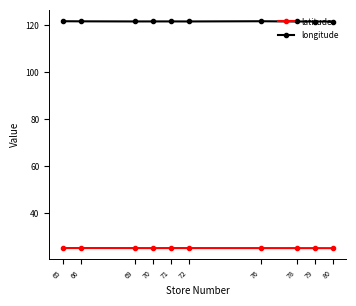

What is the minimum value for latitude?

25.0